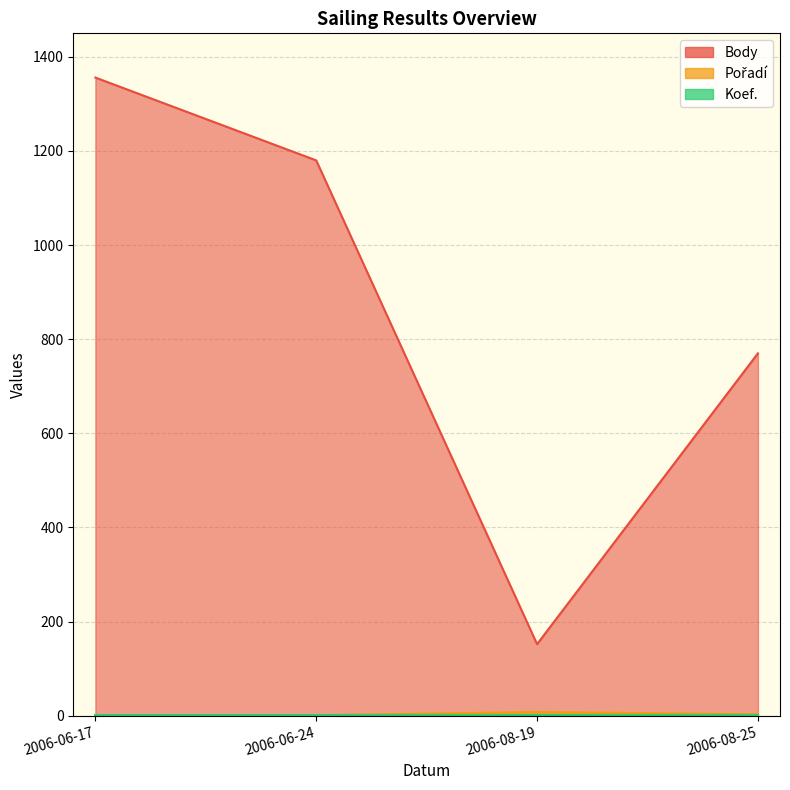

How many interior local valleys does the Body series have?

1